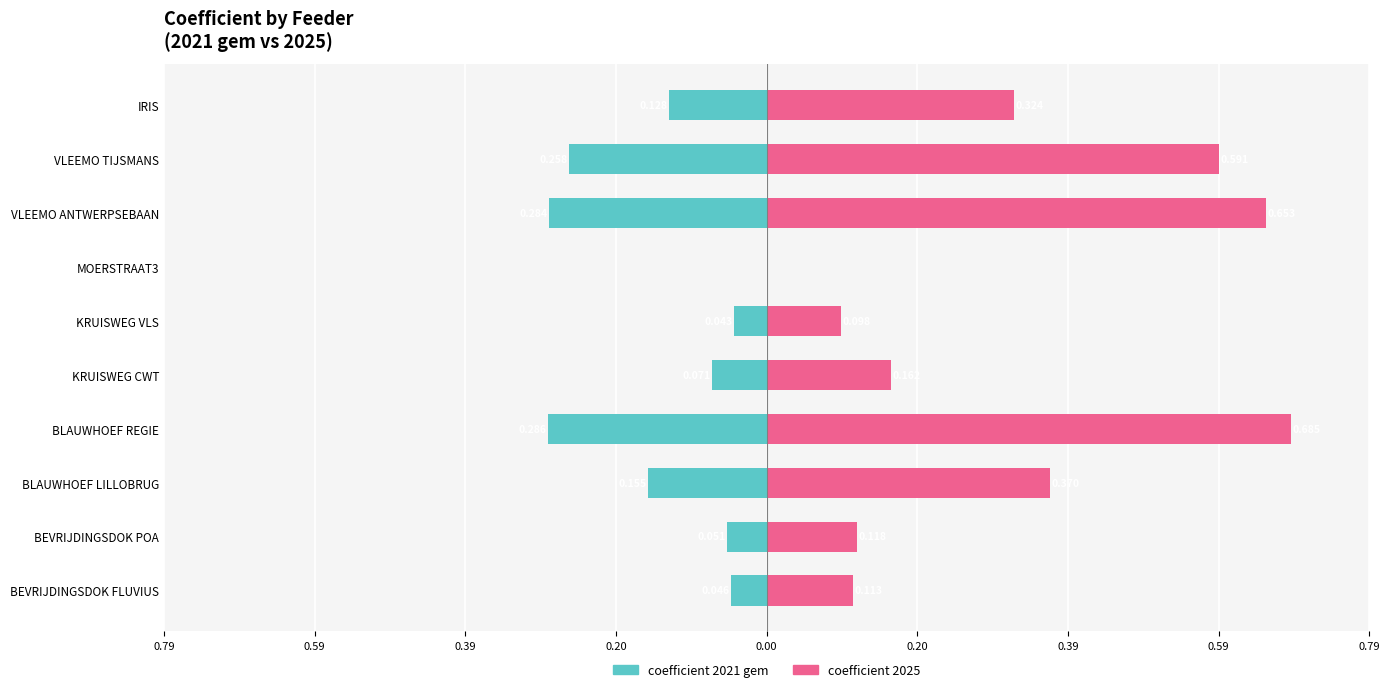

The value of coefficient 2025 at IRIS is 0.2. True or false?

False